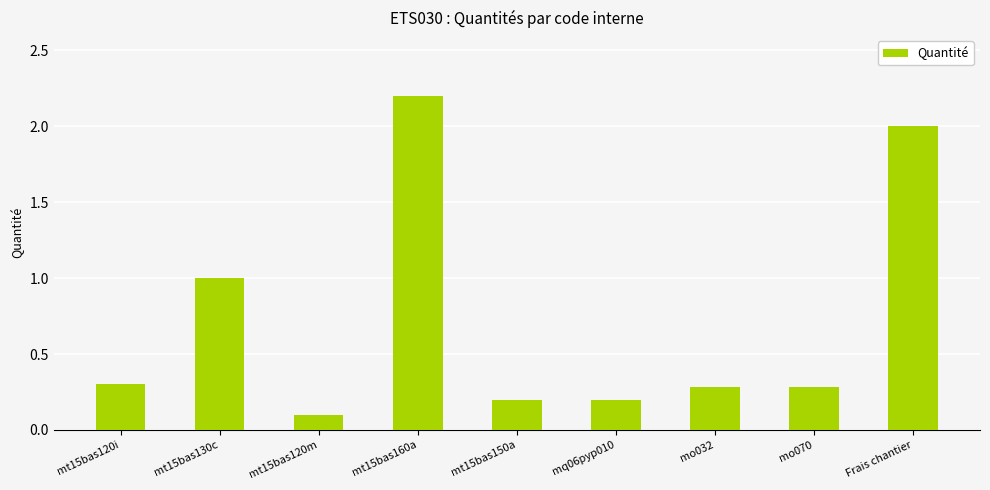

What is the change in value from mt15bas130c to Frais chantier?

+1.0